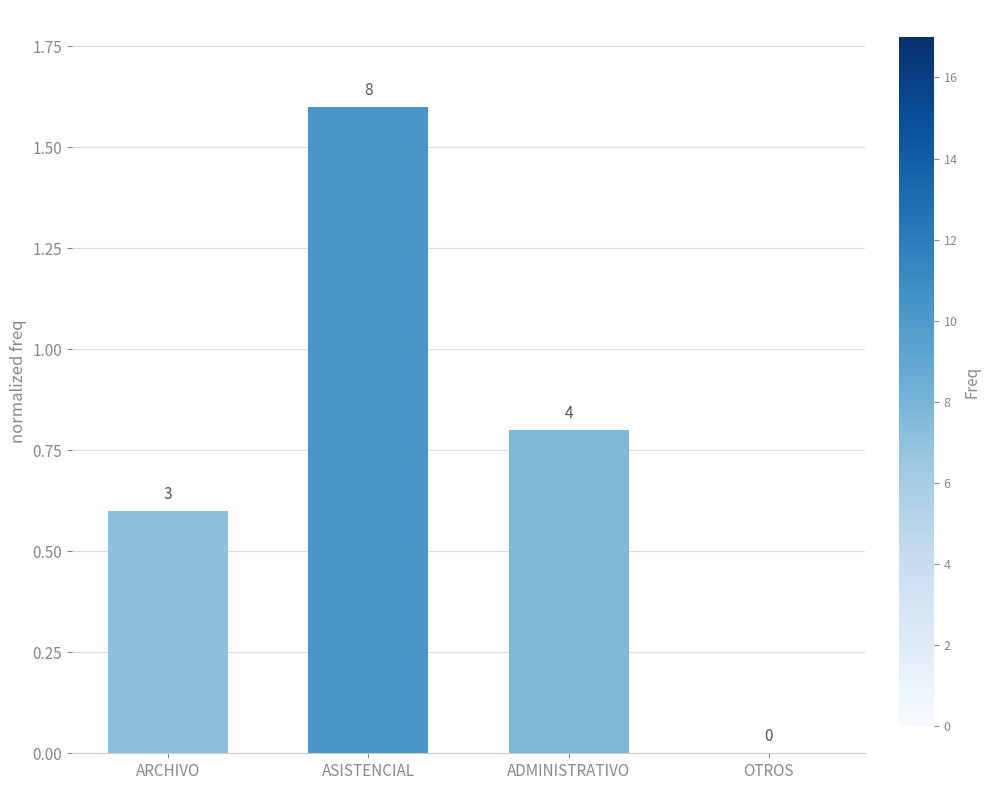

Which has a higher value, OTROS or ADMINISTRATIVO?

ADMINISTRATIVO